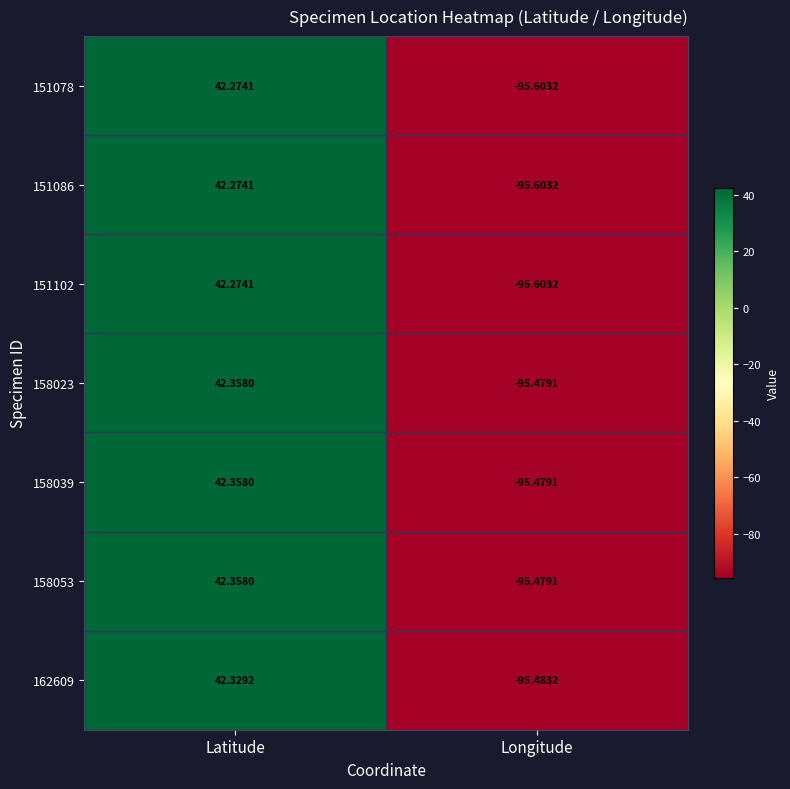

At which label does 158053 first exceed 42?

Latitude